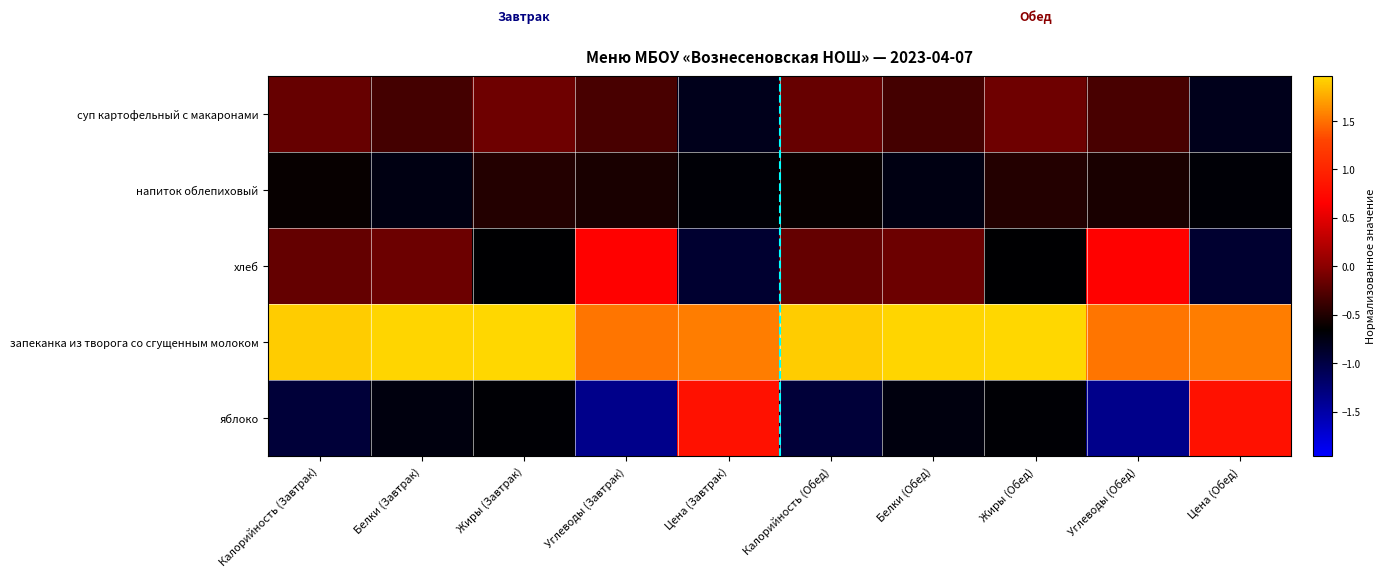

At which category is the sum across all series the highest?

Калорийность (Завтрак)